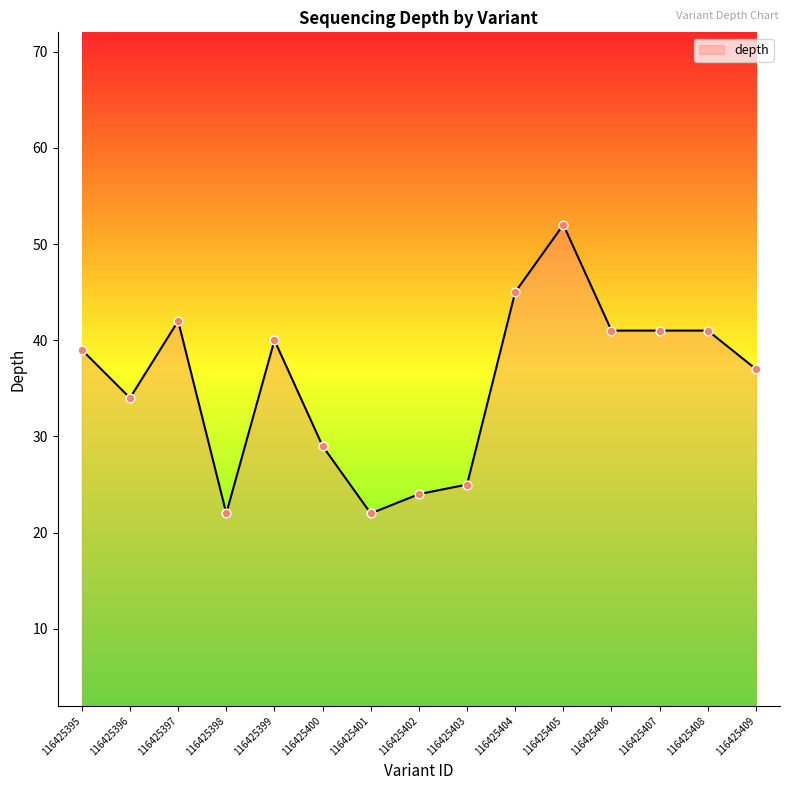

What is the ratio of the value at 116425408 to the value at 116425403?

1.6